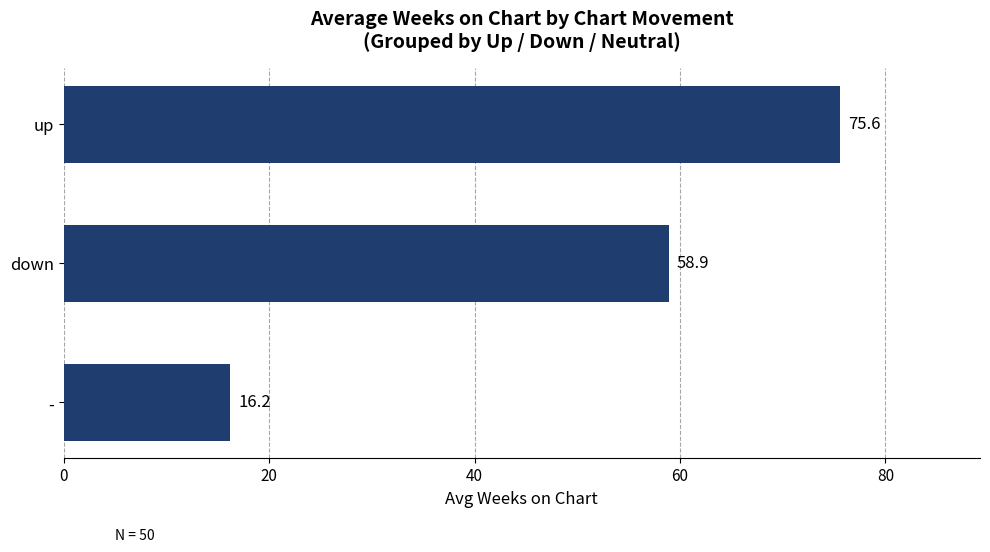

Between - and up, which is larger?

up